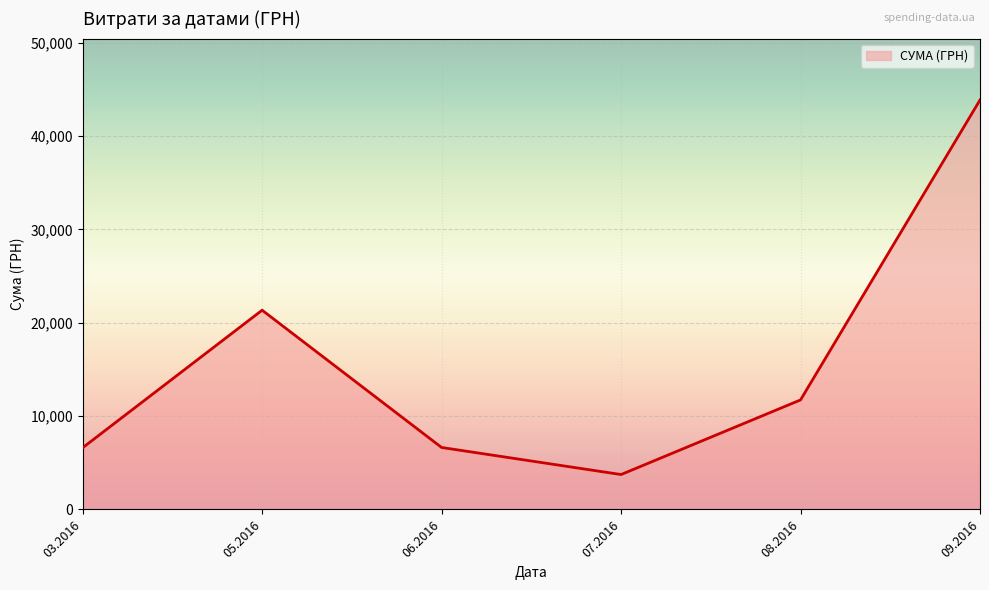

Which category has the lowest value across all series?

07.2016